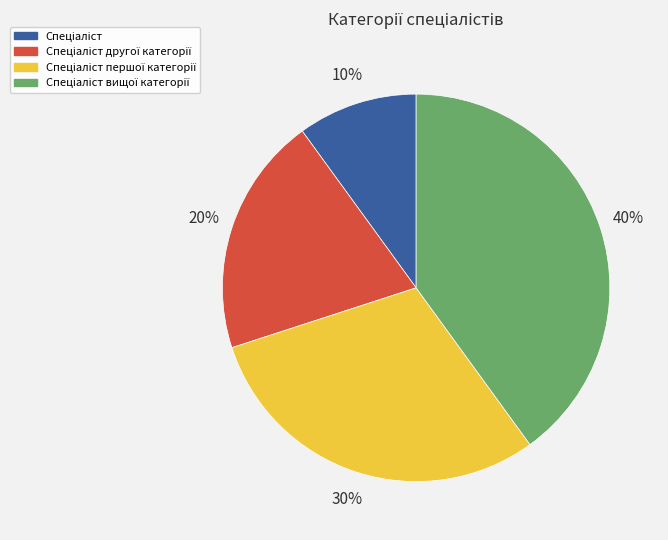

To the nearest percent, what is the average slice percentage?

25%